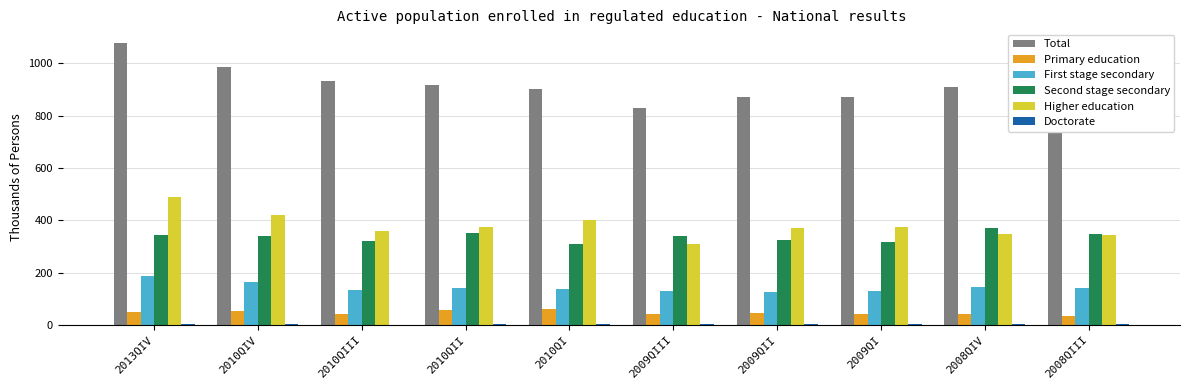

Between 2010QI and 2009QI, which series saw the biggest shift?

Total